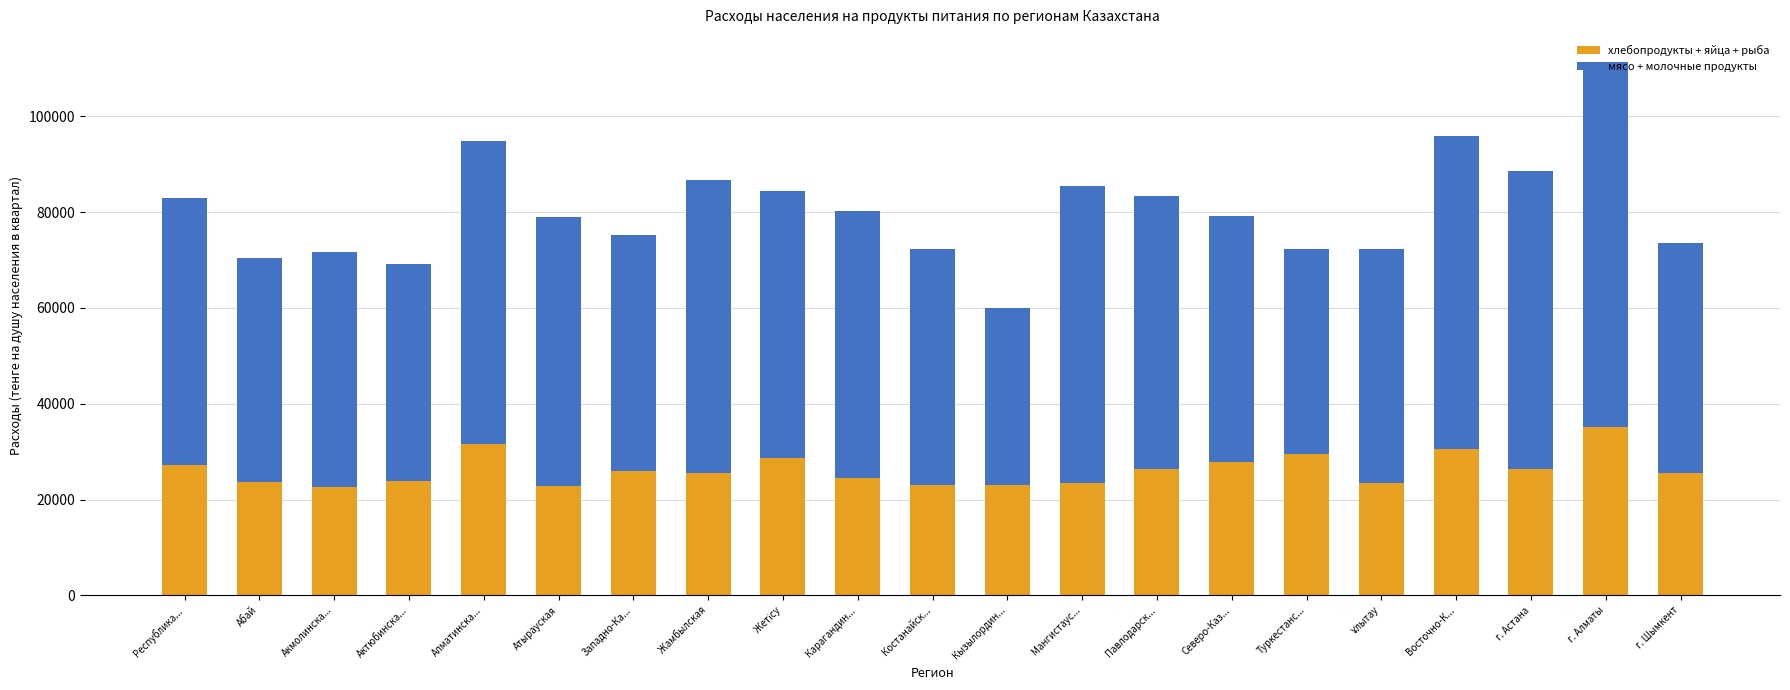

At which category is the sum across all series the highest?

г. Алматы